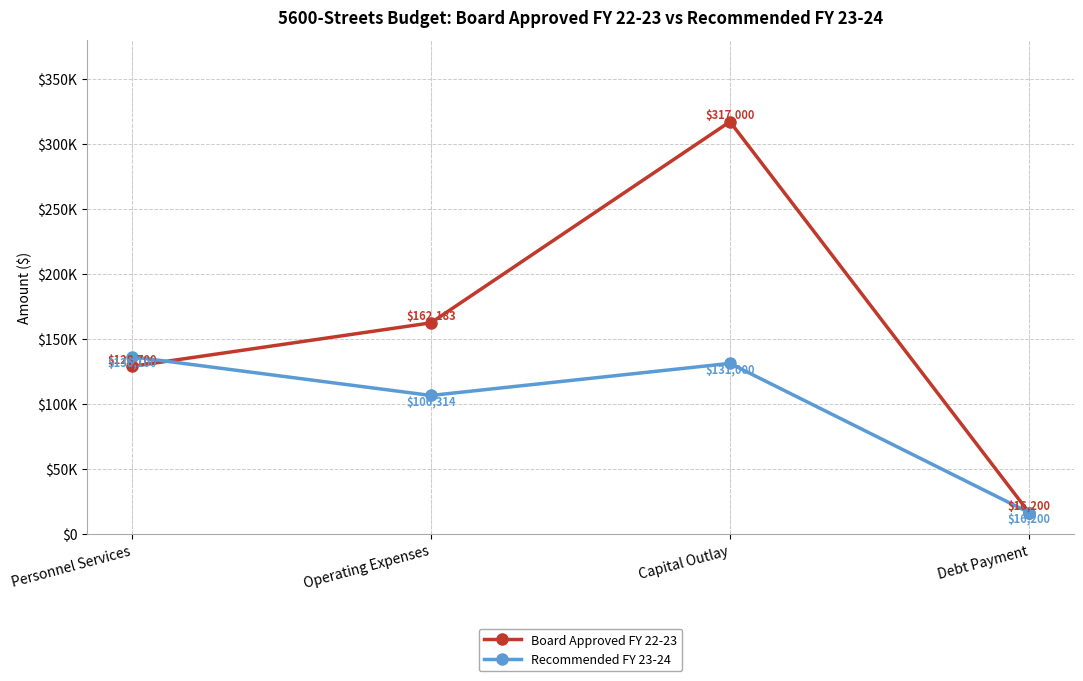

Does the chart have visible grid lines?

Yes